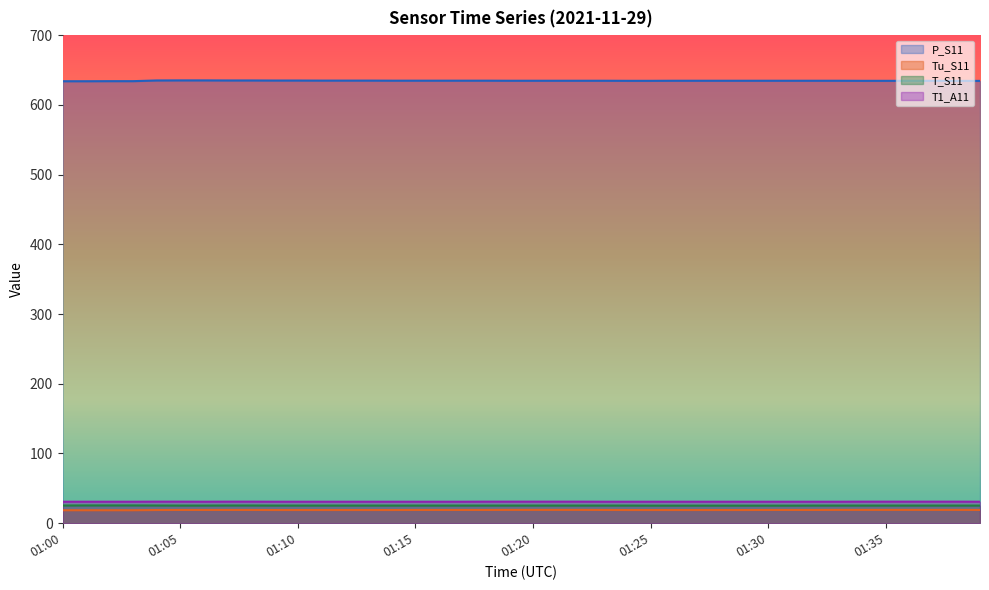

True or false: T_S11 has more than 2 points higher than both neighbors.

False